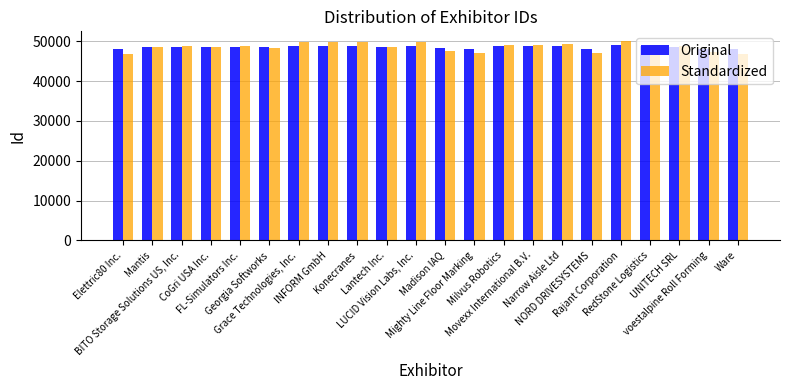

What is the sum of all Original values?

1069045.0